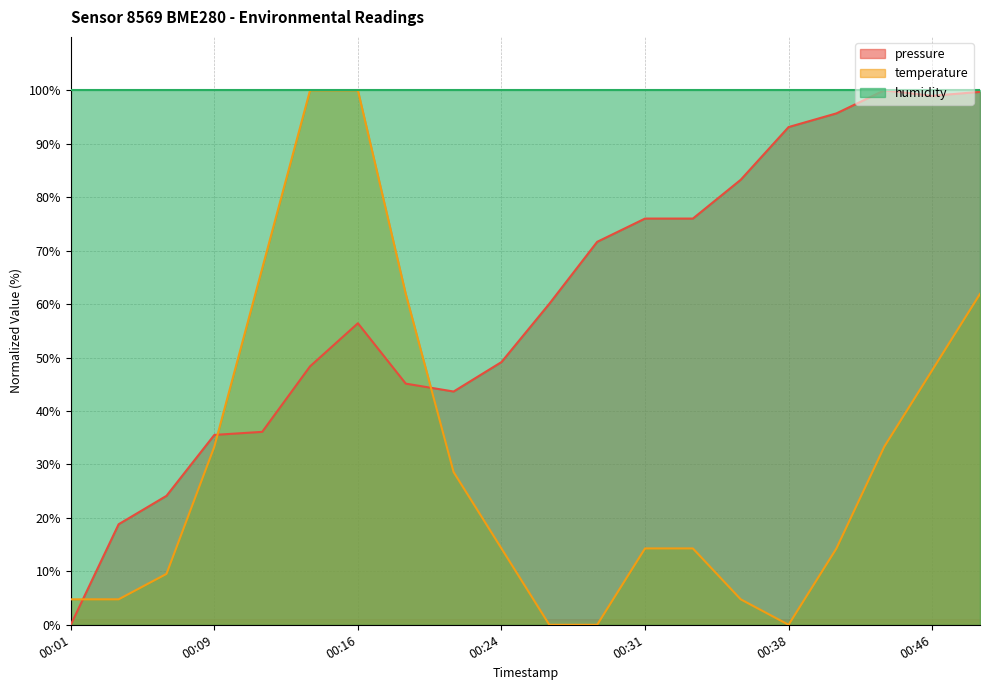

Which series changed the most between 2022-07-01T00:06:40 and 2022-07-01T00:26:30?

pressure